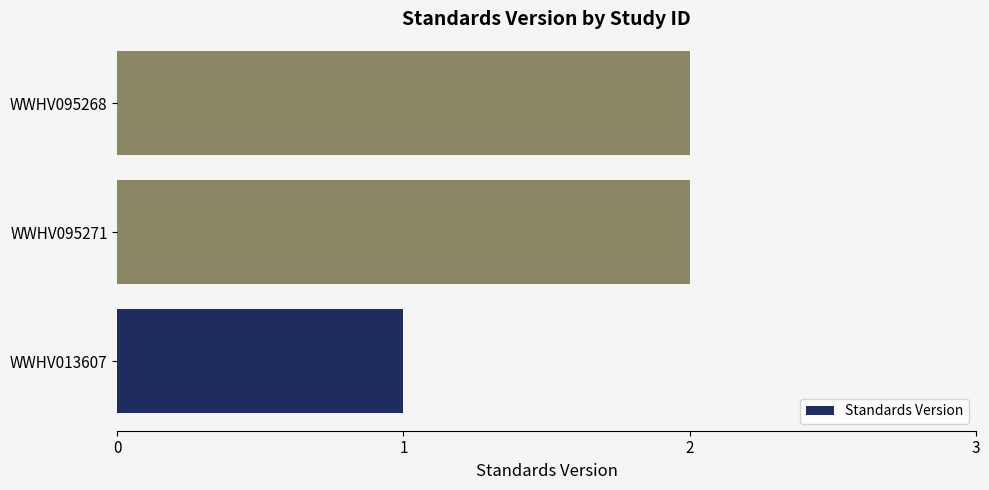

True or false: the data shows 3 at WWHV095268.

False